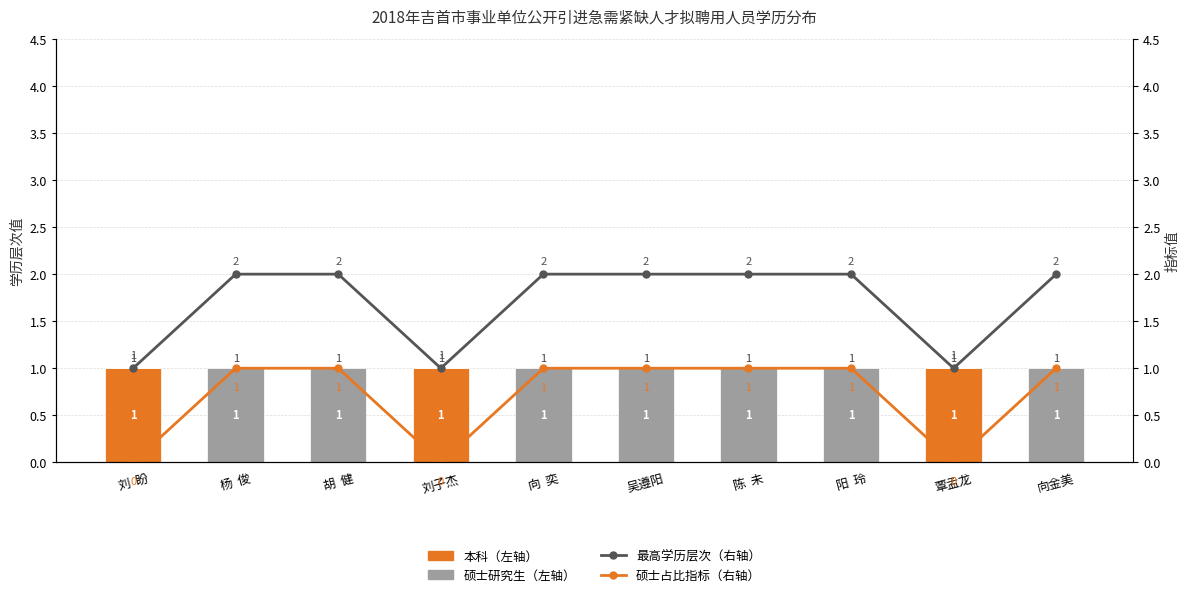

The value of 硕士研究生（左轴） at 杨  俊 is 2. True or false?

False